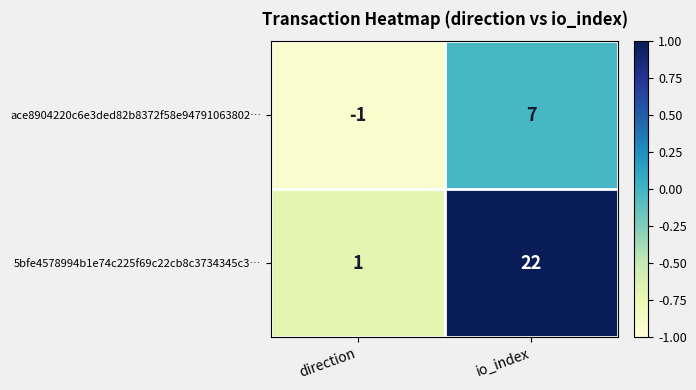

List the series in order of their peak value, highest first.

5bfe4578994b1e74c225f69c22cb8c3734345c3…, ace8904220c6e3ded82b8372f58e94791063802…